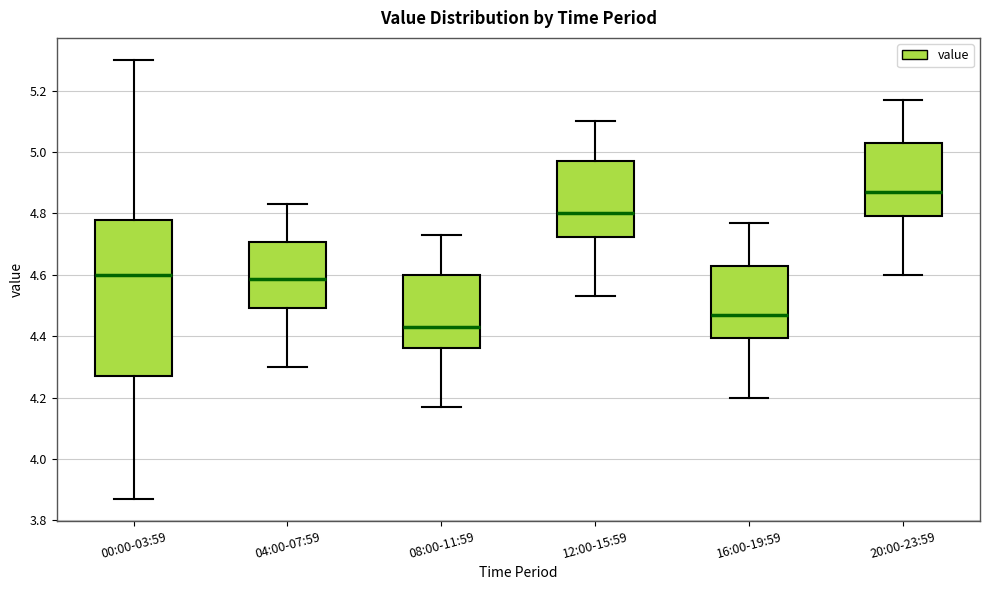

Which box is the tallest, from its lower edge to its upper edge?

00:00-03:59